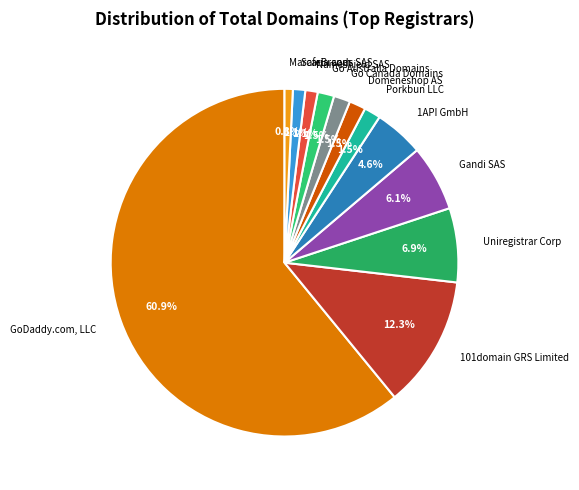

What is the largest slice in the pie chart?

GoDaddy.com, LLC